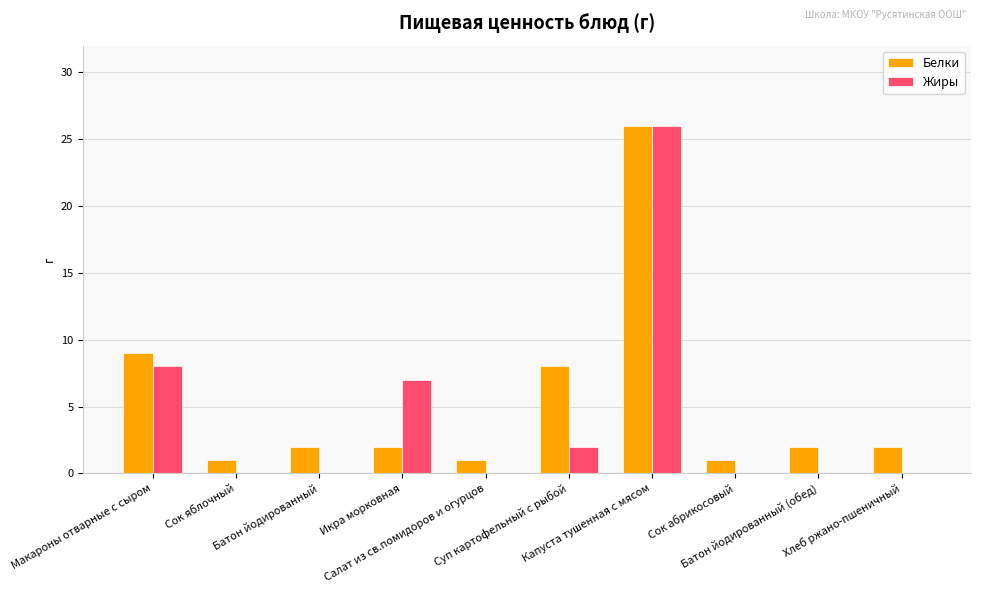

What is the maximum value for Жиры?

26